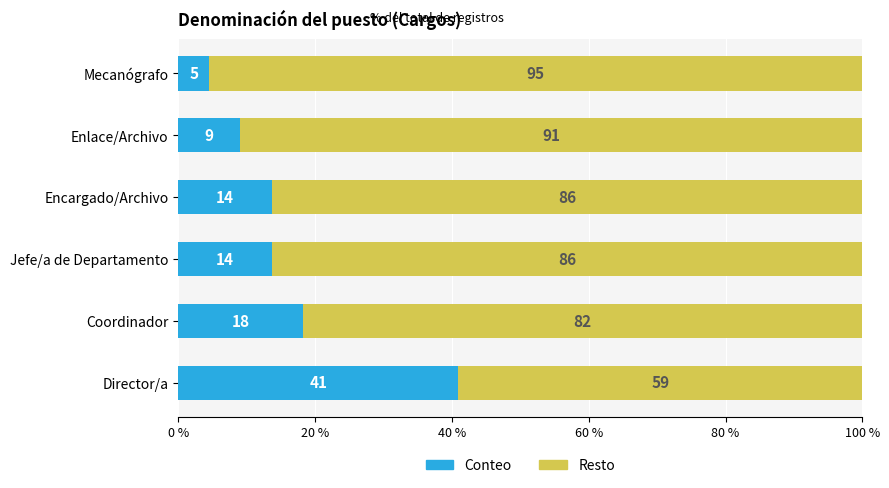

Is it true that Conteo equals 5.0 at Jefe/a de Departamento?

False